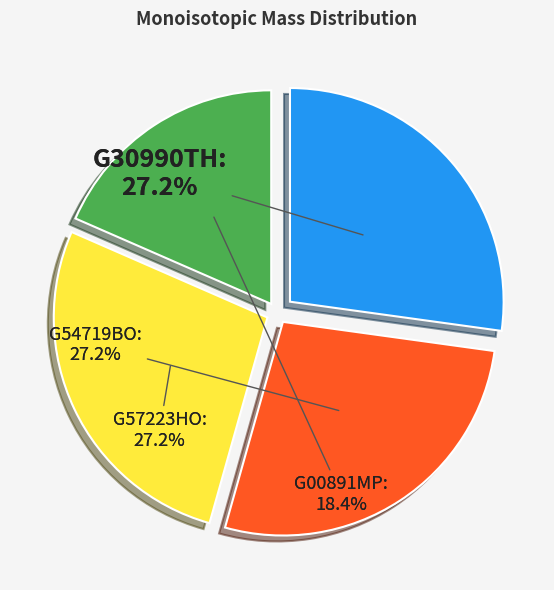

What percentage is the G54719BO slice, to the nearest percent?

27%